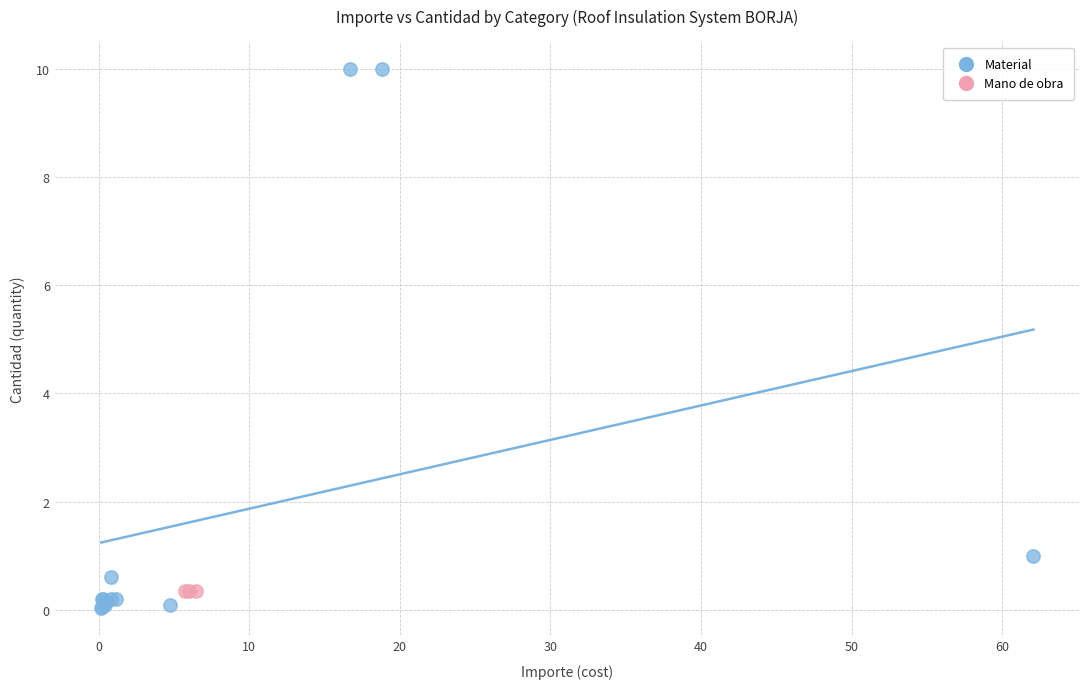

Which series reaches the maximum Y coordinate?

Material